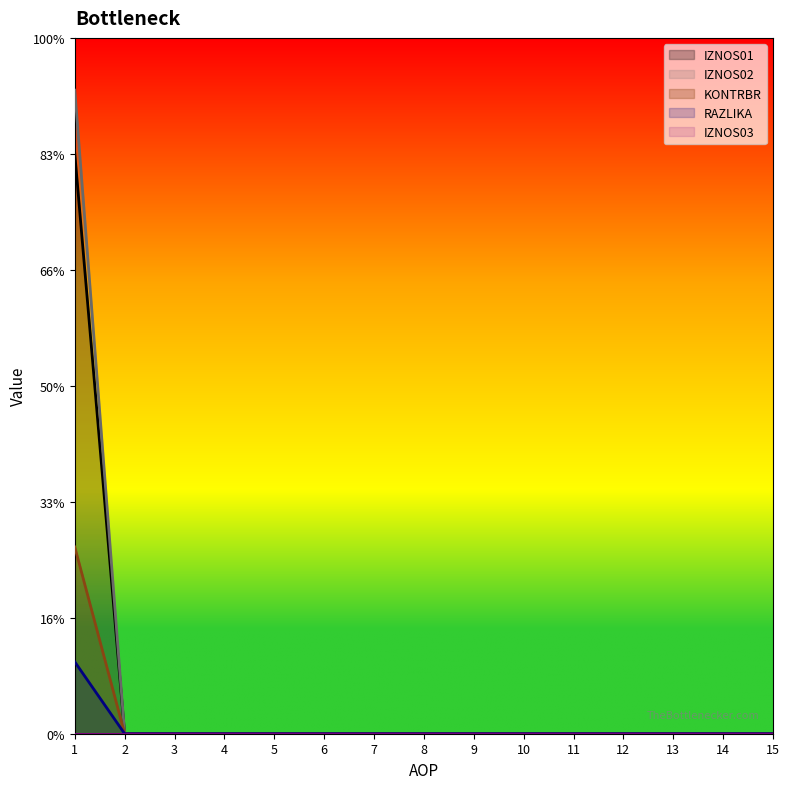

Which category has the highest value in the IZNOS02 series?

1